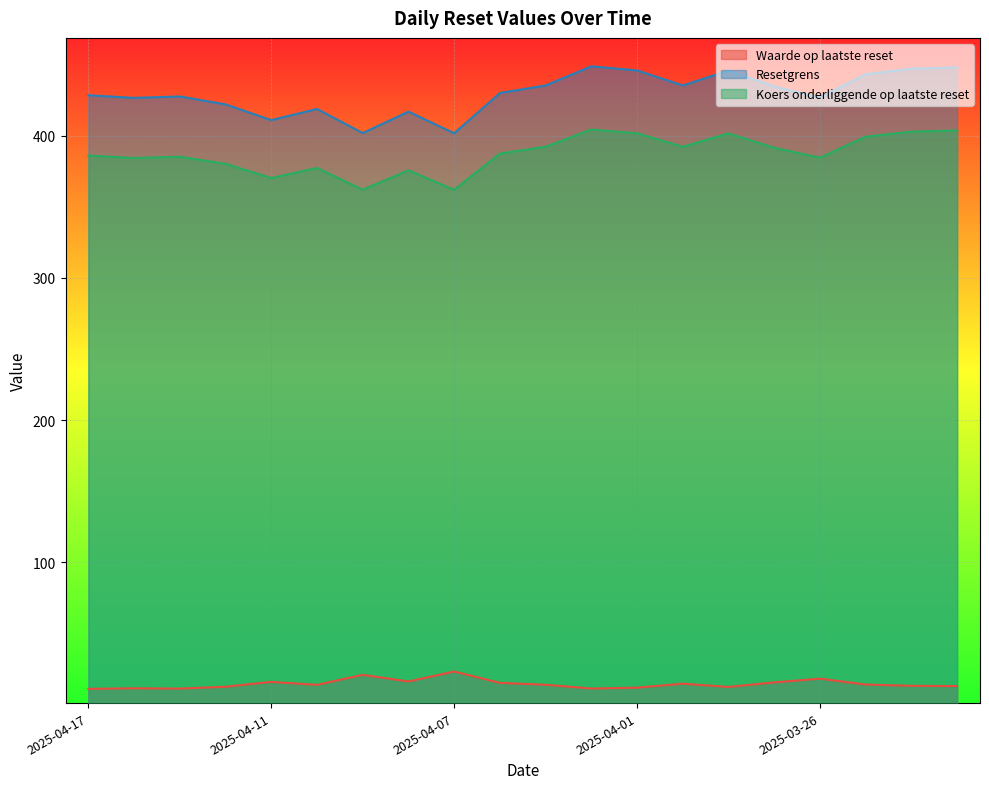

Reading left to right, list all the values displayed in this chart.

Waarde op laatste reset: 10.9	11.3	11.1	12.4	15.8	13.7	20.8	16.1	23.1	15.1	13.8	11.1	11.7	14.5	12.2	15.4	18.1	13.9	13.0	12.8
Resetgrens: 386.0	384.3	385.2	380.2	370.2	377.3	362.0	375.6	361.9	387.4	392.2	404.3	401.7	392.2	401.6	391.5	384.5	399.3	402.8	403.6
Koers onderliggende op laatste reset: 428.5	426.6	427.6	422.0	410.9	418.8	401.8	416.9	401.7	430.0	435.3	448.8	445.9	435.3	445.8	434.6	426.8	443.2	447.1	448.0